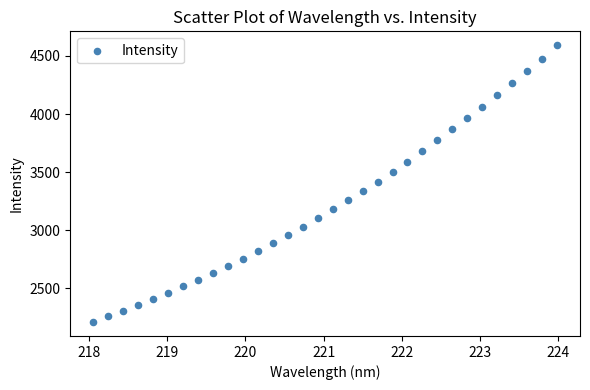

What is the range of X values (max minus min)?

5.9